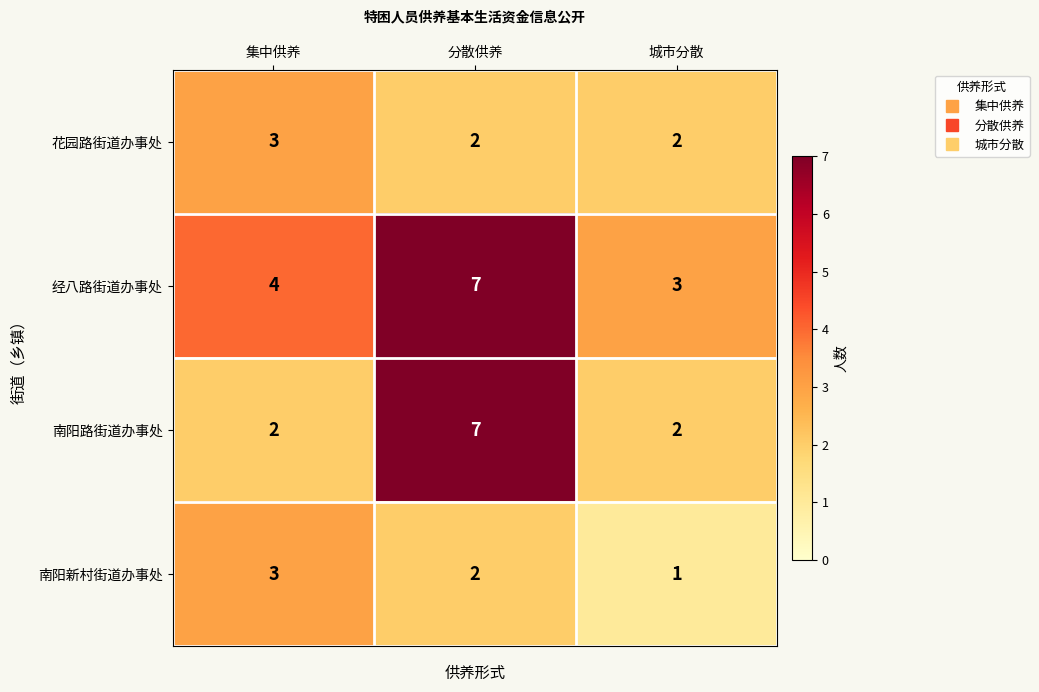

Read the 花园路街道办事处 value at 集中供养.

3